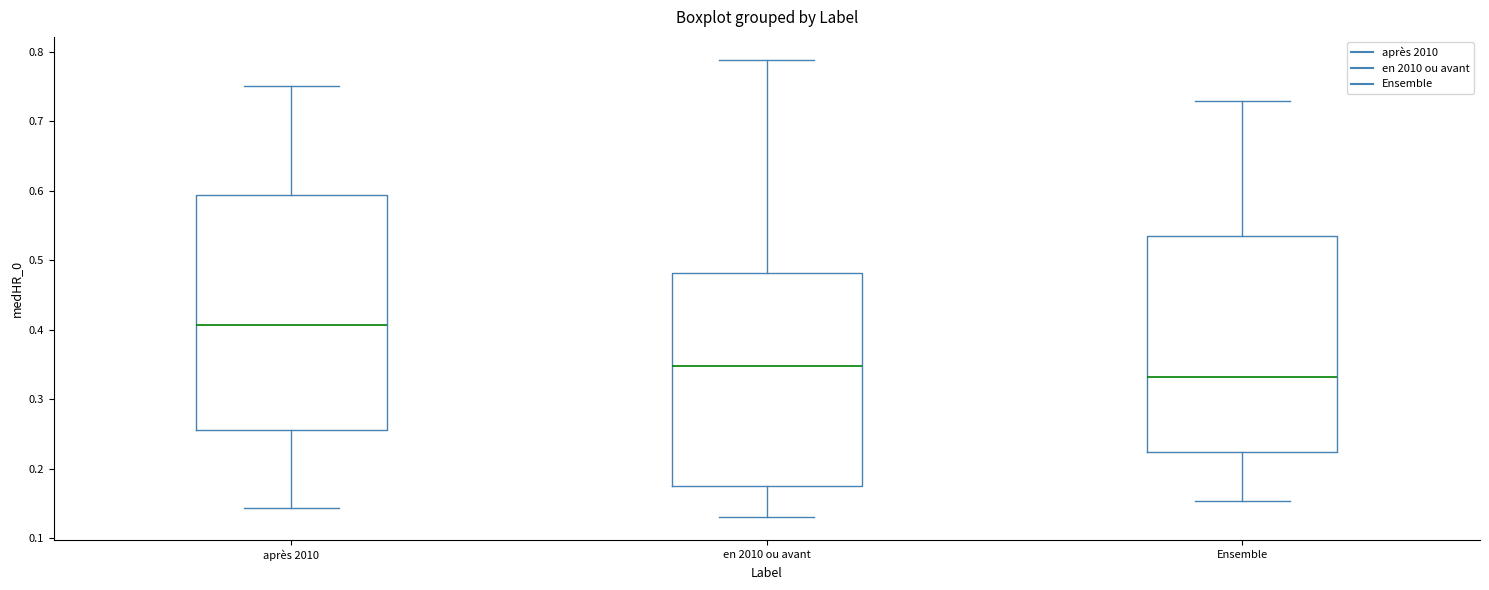

Where does the lower whisker of the box for après 2010 end on the y-axis? The values are not printed on the chart, so give them approximately, as read against the axis.

0.14